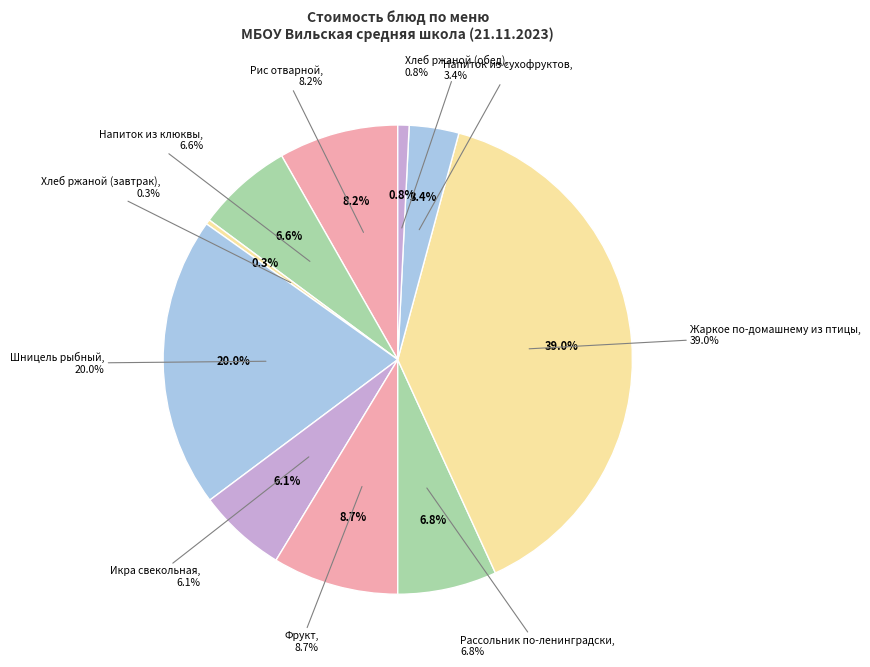

Which category has the smallest portion of the pie?

Хлеб ржаной (завтрак)